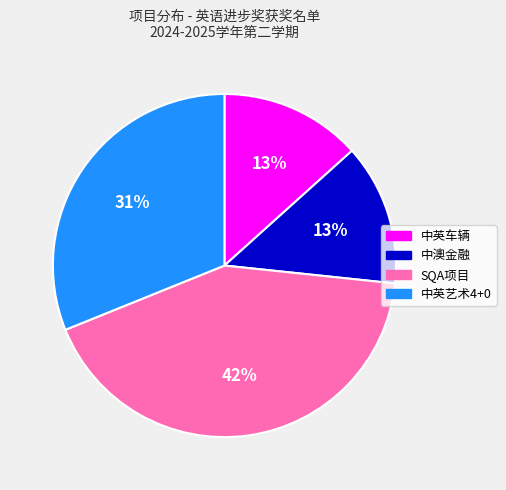

To the nearest percent, what is the average slice percentage?

25%